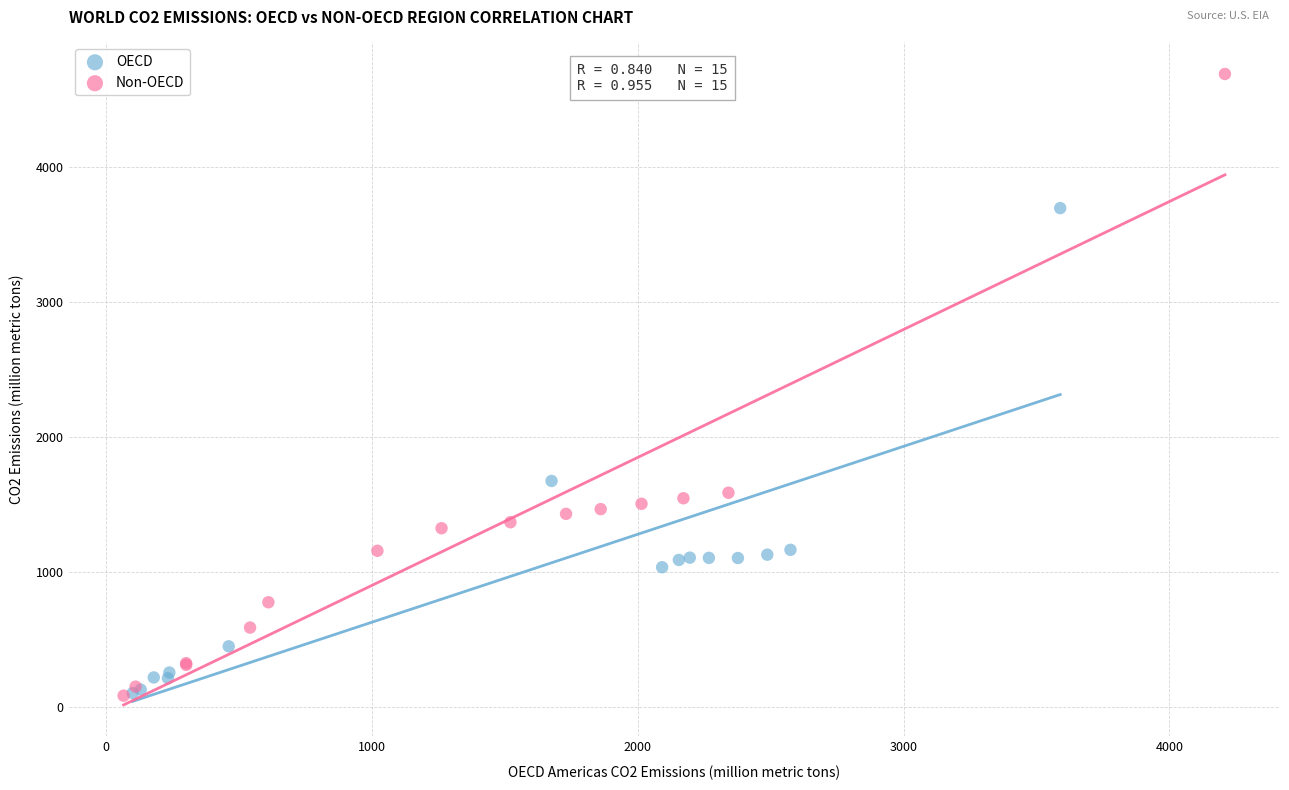

Which series has the widest spread of Y values?

Non-OECD